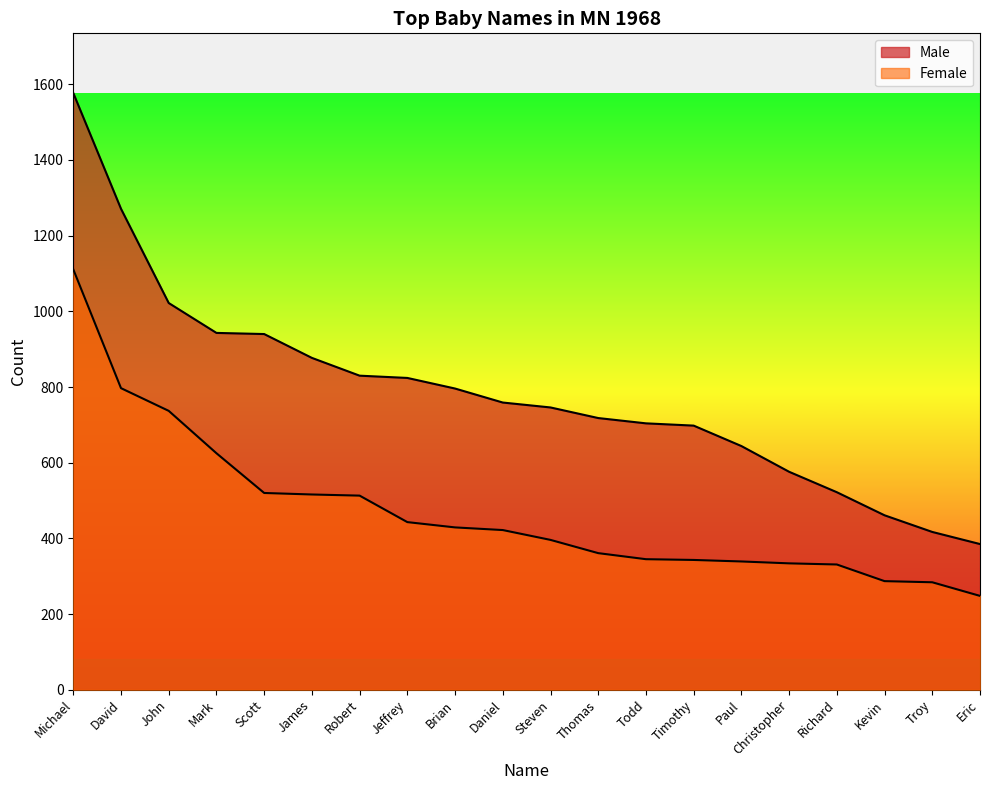

Which series has the largest range (max minus min)?

Male